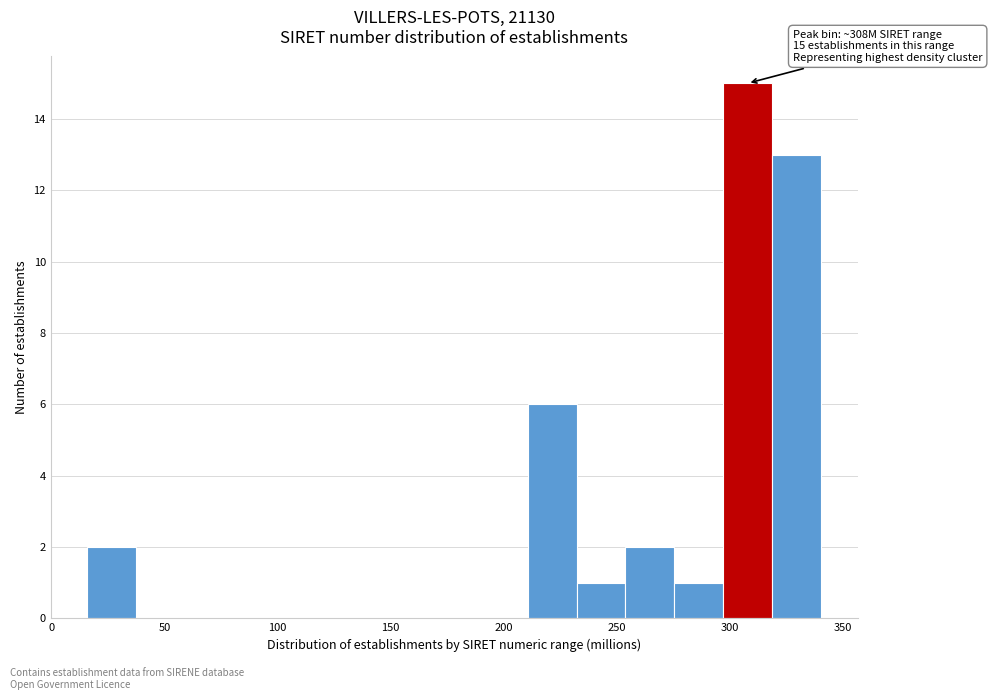

Which range on the x-axis has the tallest bar?

295 to 320